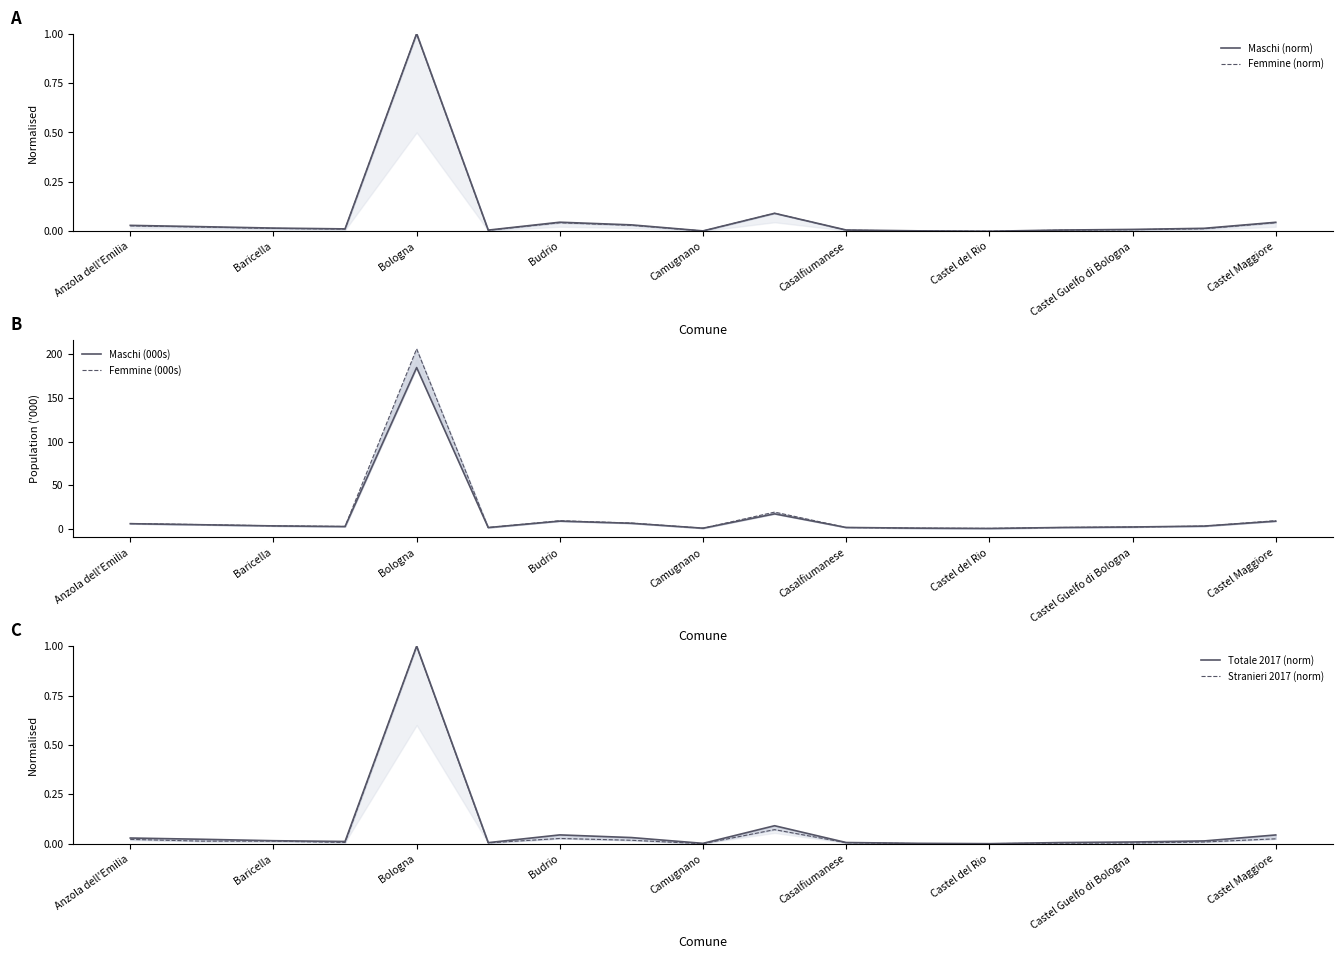

True or false: Totale 2017 (norm) and Femmine (000s) cross at least once.

False